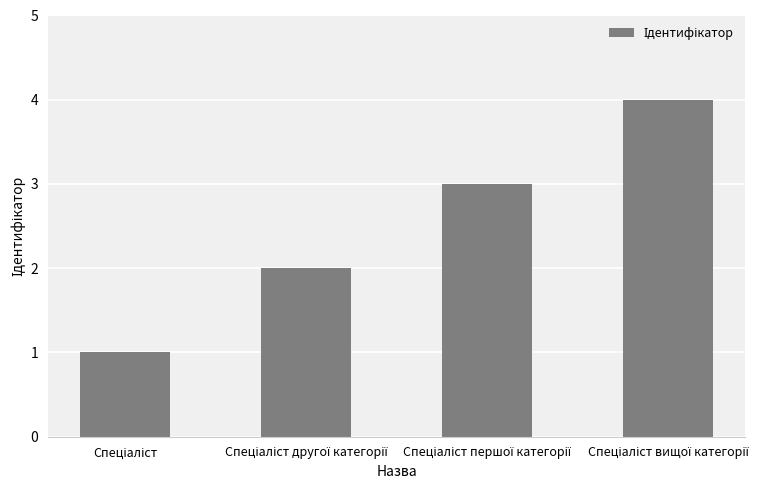

What is the difference between the maximum and minimum values?

3